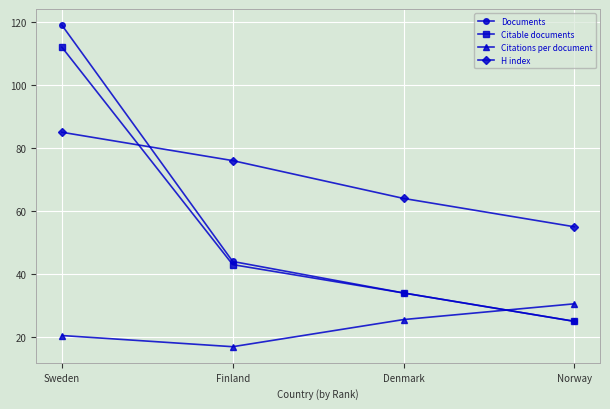

The Citations per document series shows 16.9 at Finland. True or false?

True